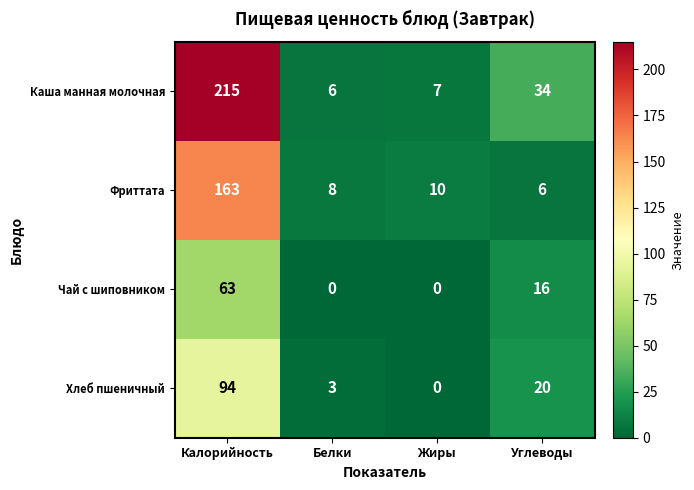

Count the number of categories in the chart.

4